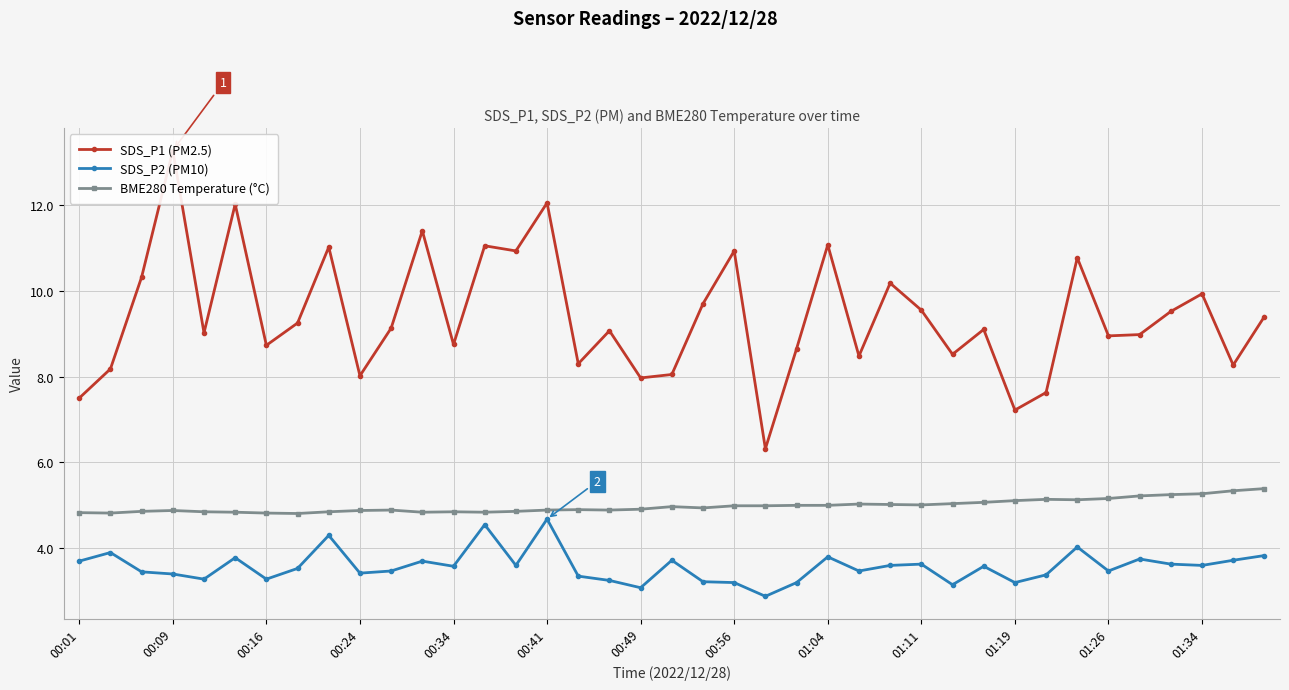

What are all the series names shown in the legend?

SDS_P1 (PM2.5), SDS_P2 (PM10), BME280 Temperature (°C)